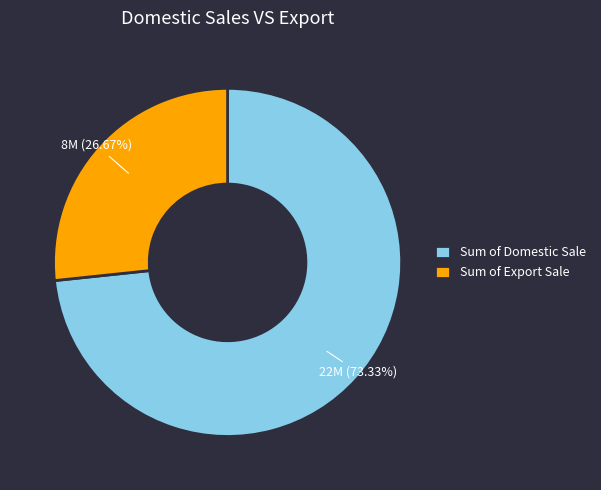

Count the number of slices in the pie.

2